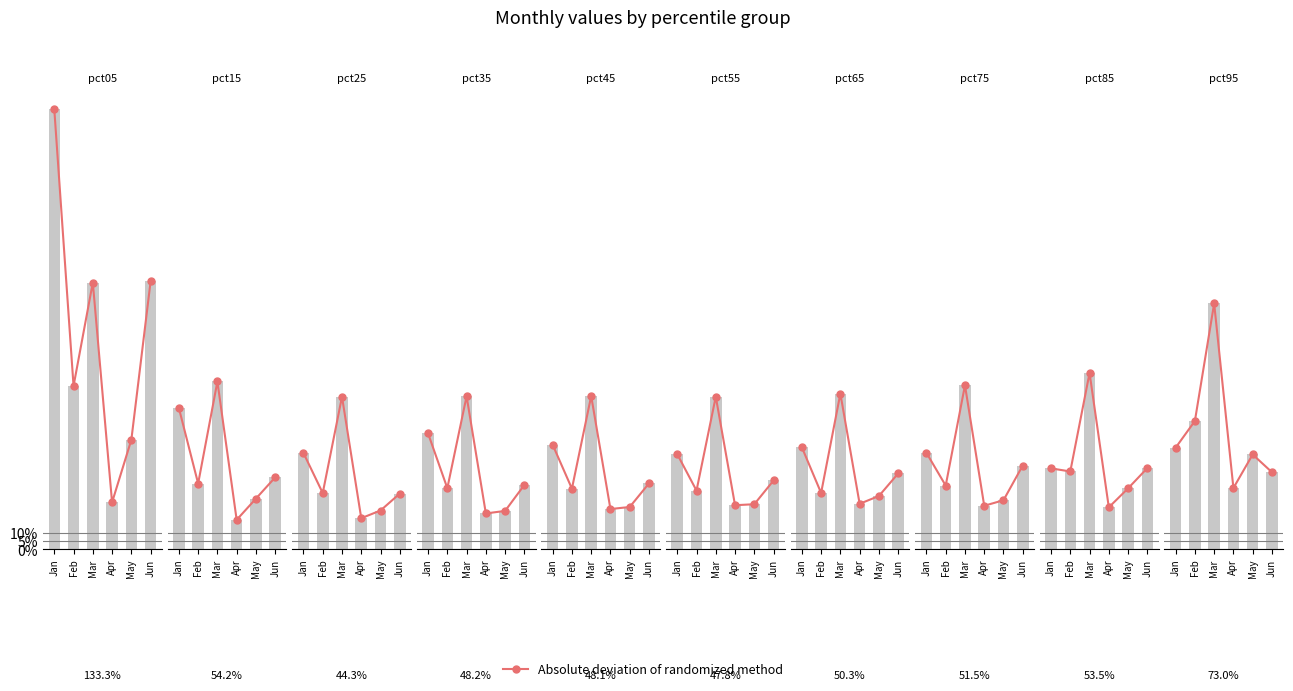

The value of Absolute deviation of randomized method at May is 0.2. True or false?

False